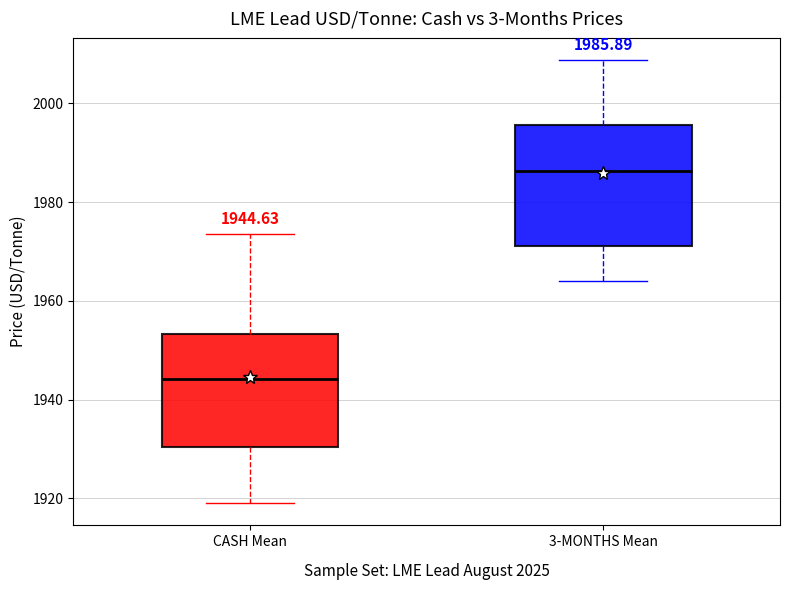

Which box has the highest median line?

3-MONTHS Mean